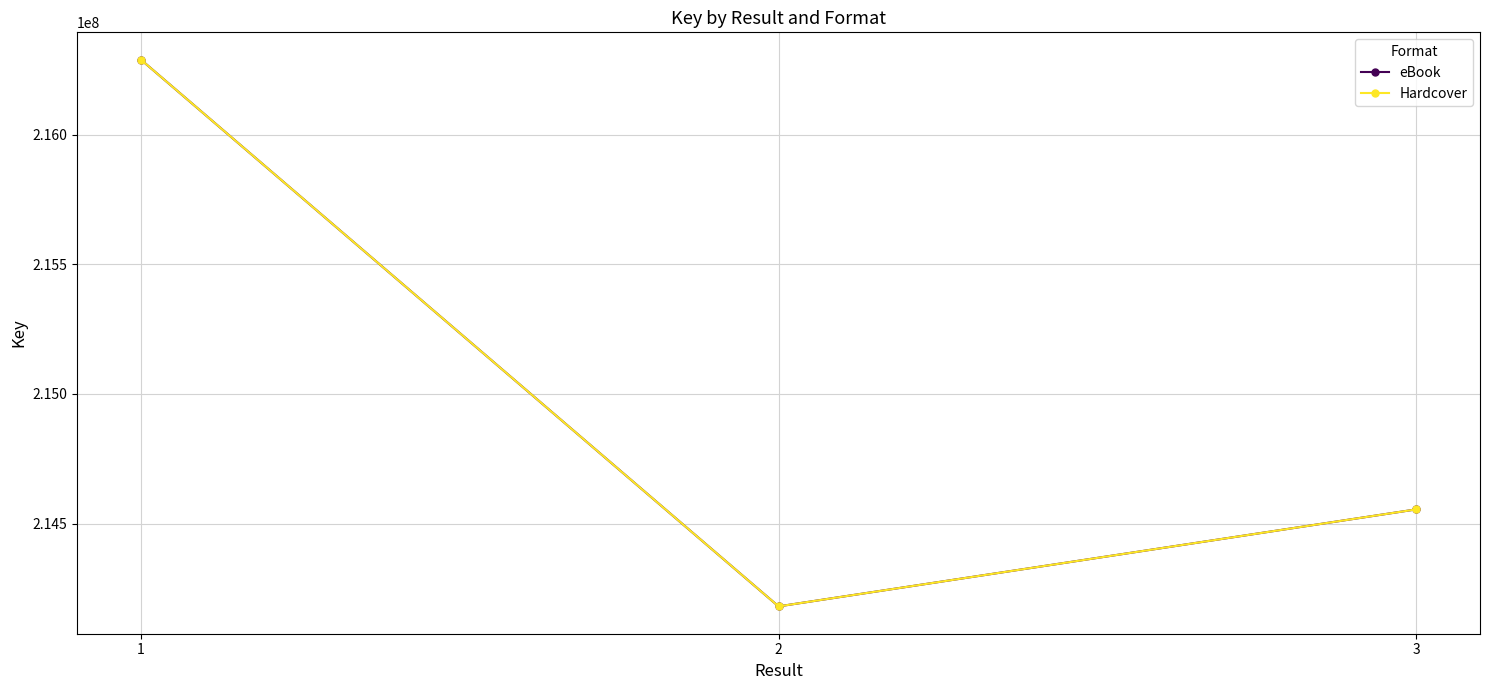

Does the chart have visible grid lines?

Yes